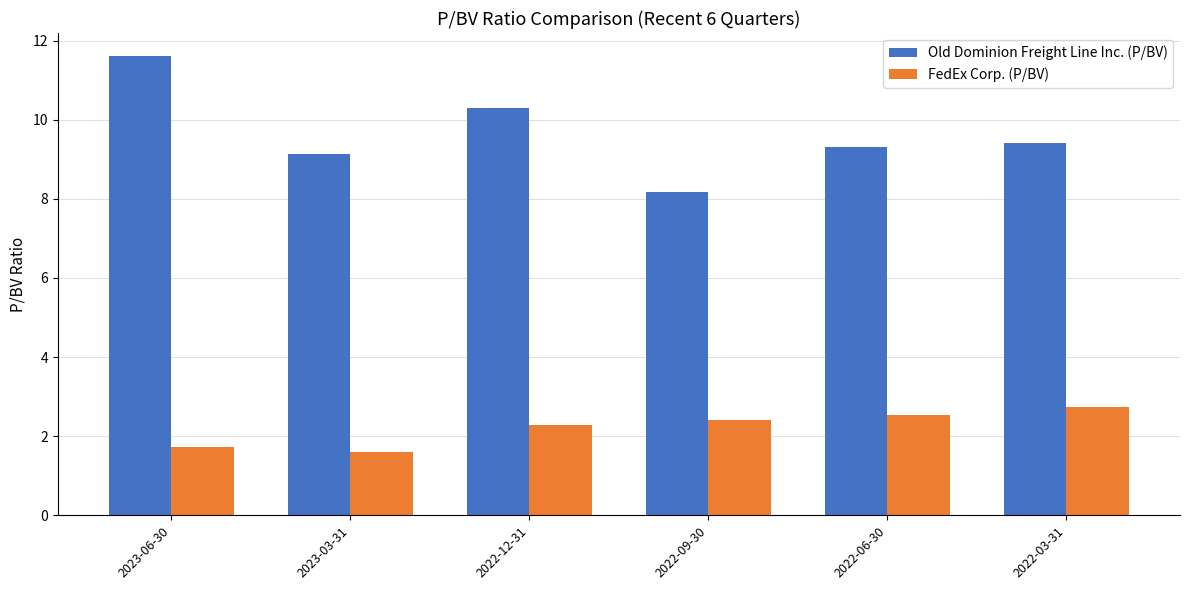

True or false: Old Dominion Freight Line Inc. (P/BV) has a value of 9.1 at 2023-03-31.

True